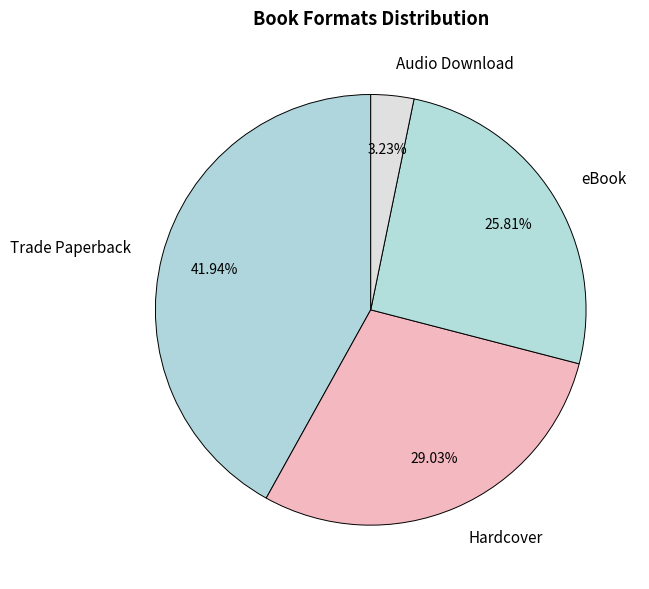

Which has a higher value, Trade Paperback or eBook?

Trade Paperback